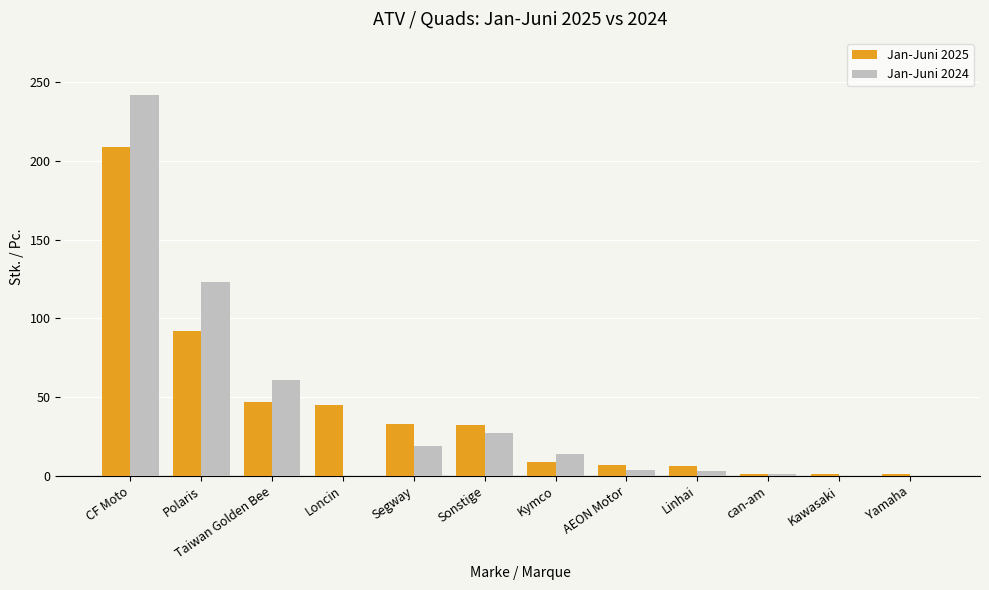

What is the sum of all Jan-Juni 2025 values?

483